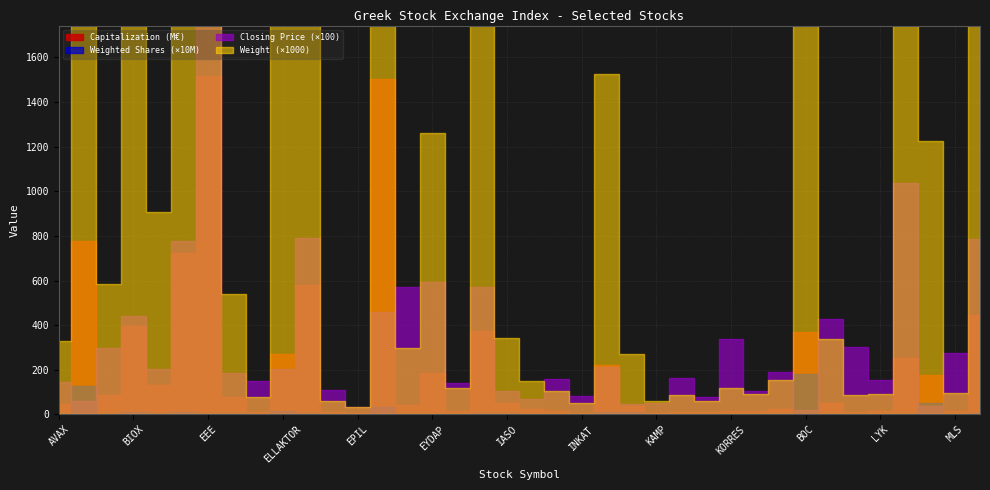

What is the value of the Weight (%) point at the 16th from the left?

1.3